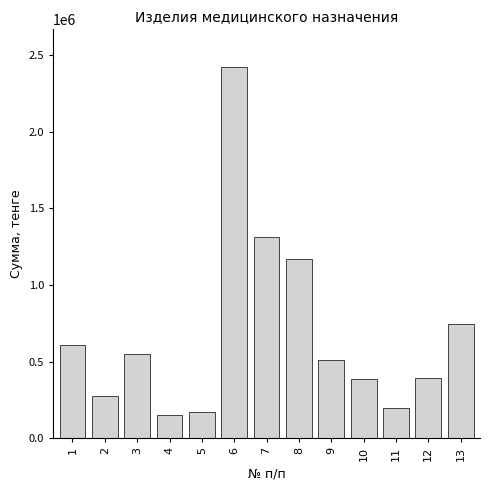

What is the sum of all values?

8890122.5